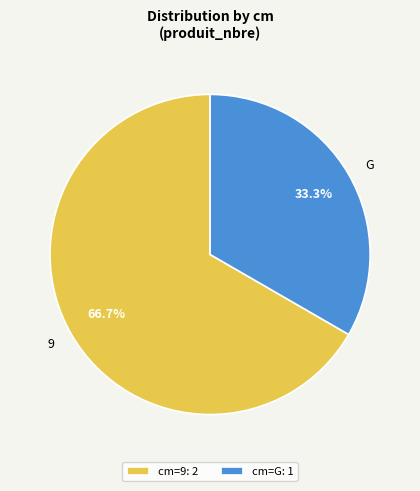

How many segments does this pie chart have?

2